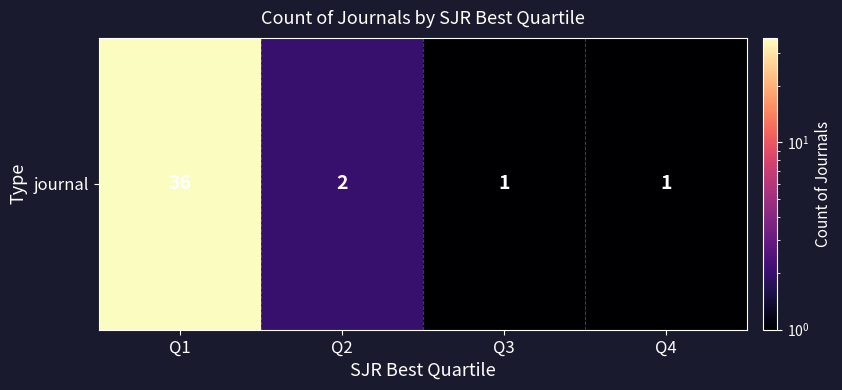

What is the difference between the maximum and minimum values?

35